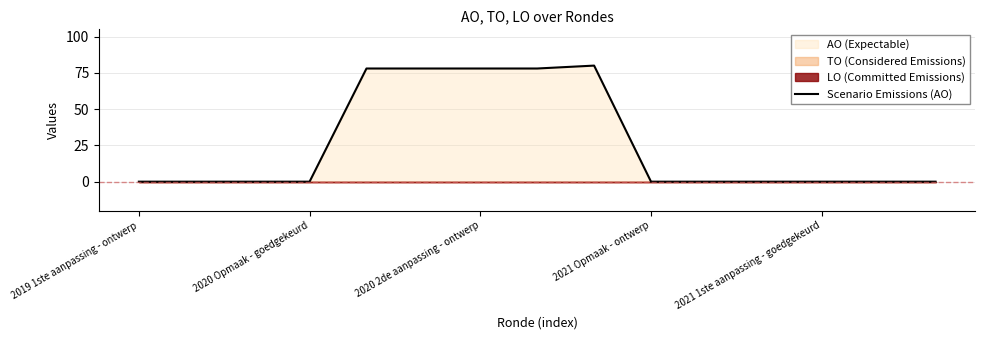

The value of Scenario Emissions (AO) at 2019 1ste aanpassing - ontwerp is 0. True or false?

True